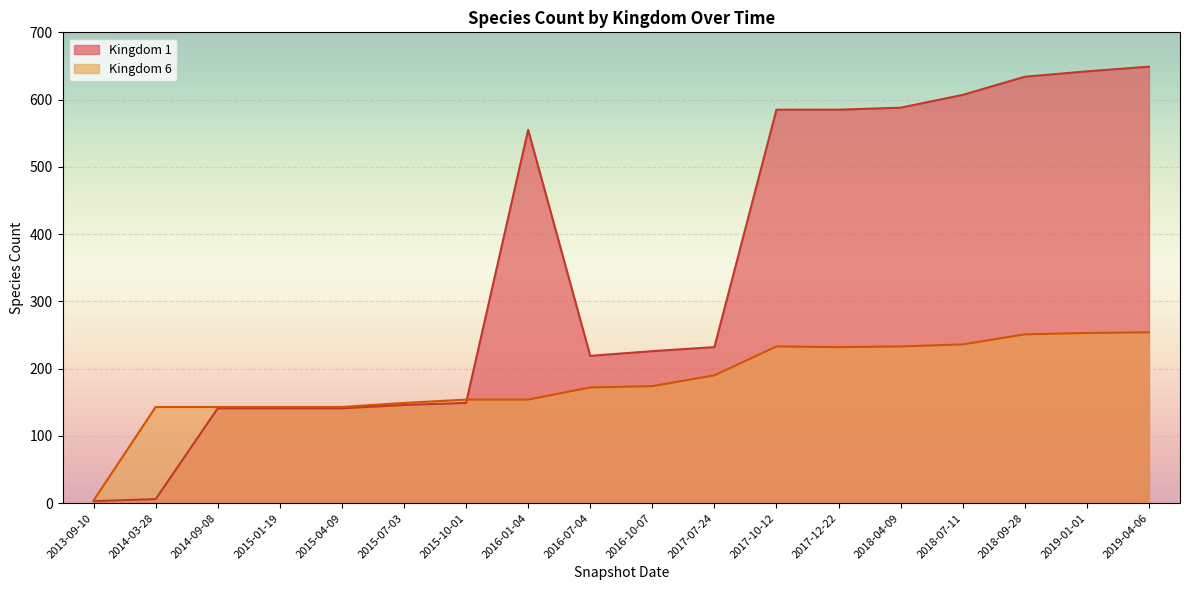

Where does the Kingdom 6 series first go above 174?

2017-07-24